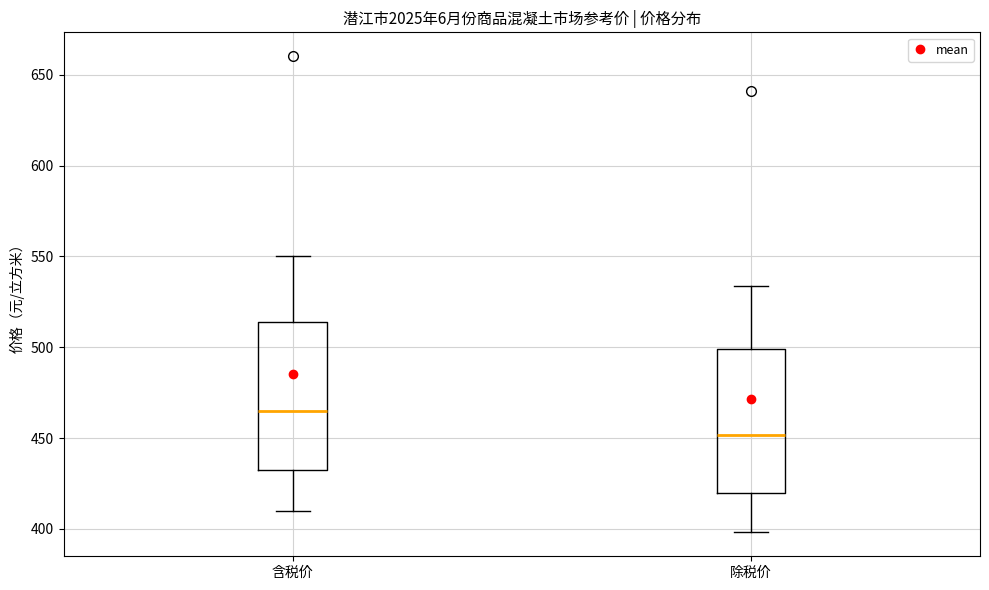

Reading left to right, transcribe this box plot: for each box, give where its median line is, the range the box spans, and where its two whiskers end, as read against the y-axis. The values are not printed on the chart, so give them approximately, as read against the axis.

含税价: median 465, box 435 to 515, whiskers 410 to 550
除税价: median 450, box 420 to 500, whiskers 400 to 535